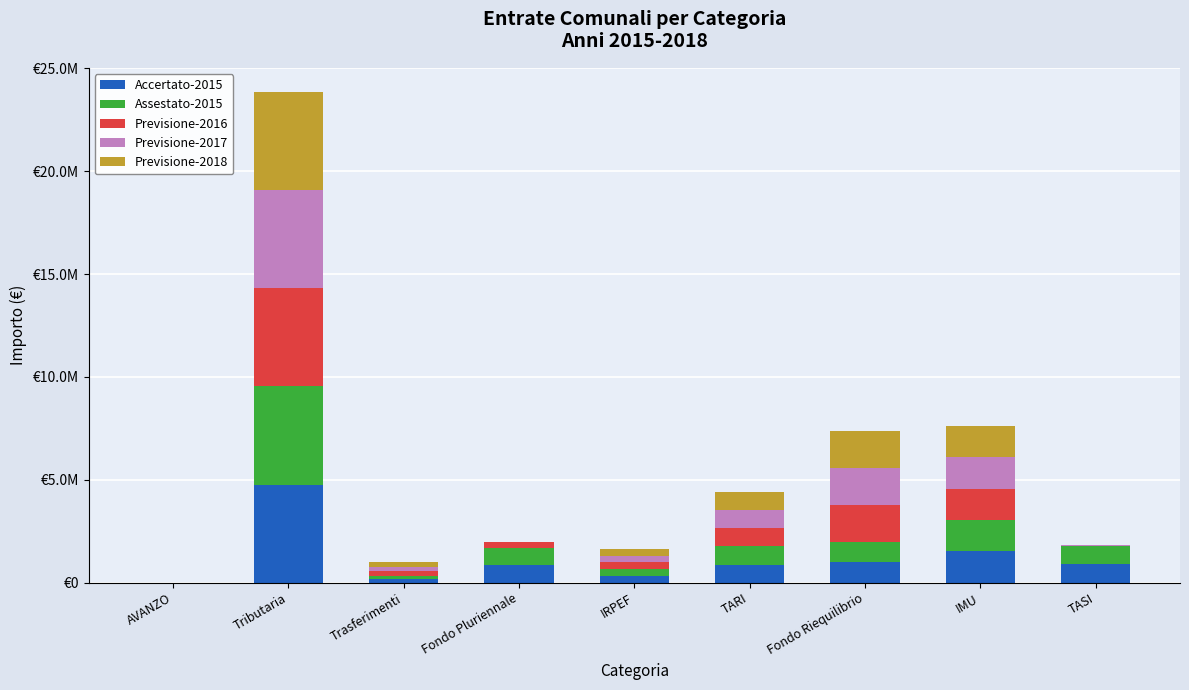

Which series has the largest total across all categories?

Assestato-2015